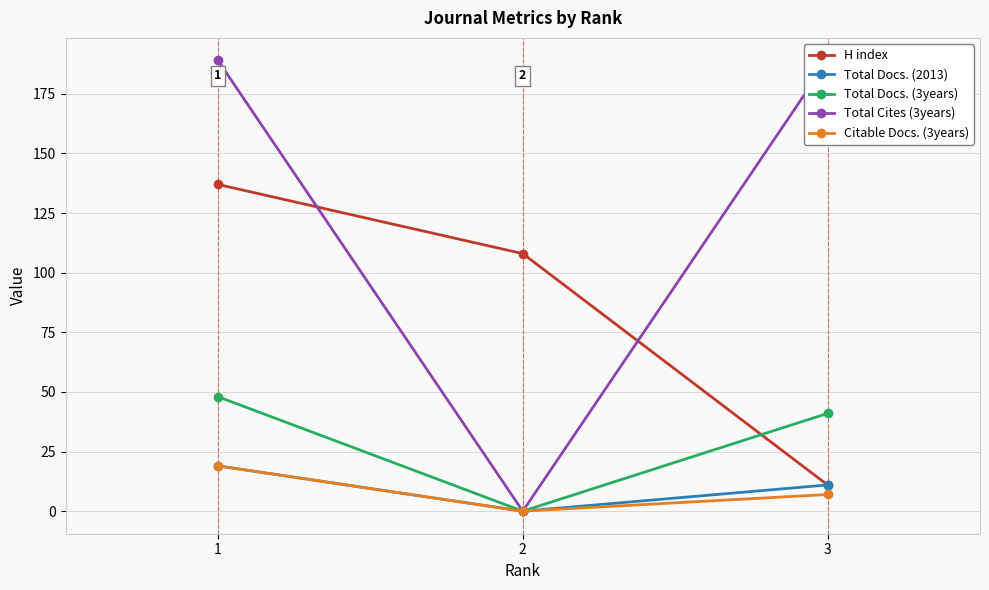

True or false: Citable Docs. (3years) has a value of 7 at 3.

True